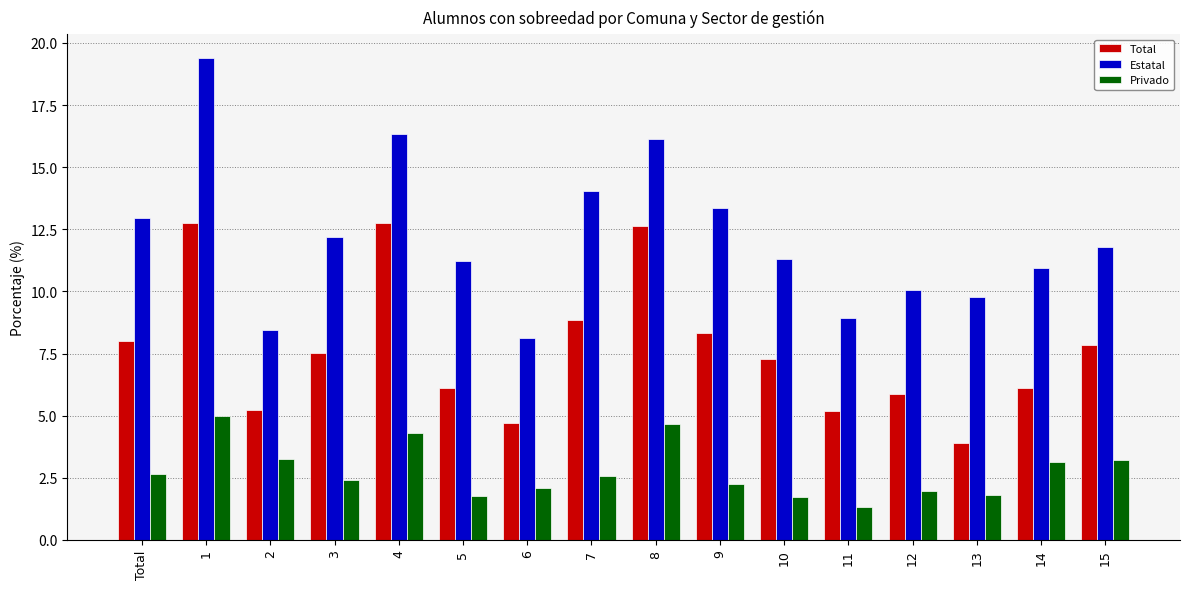

What is the difference between the maximum and minimum values in the Total series?

8.9